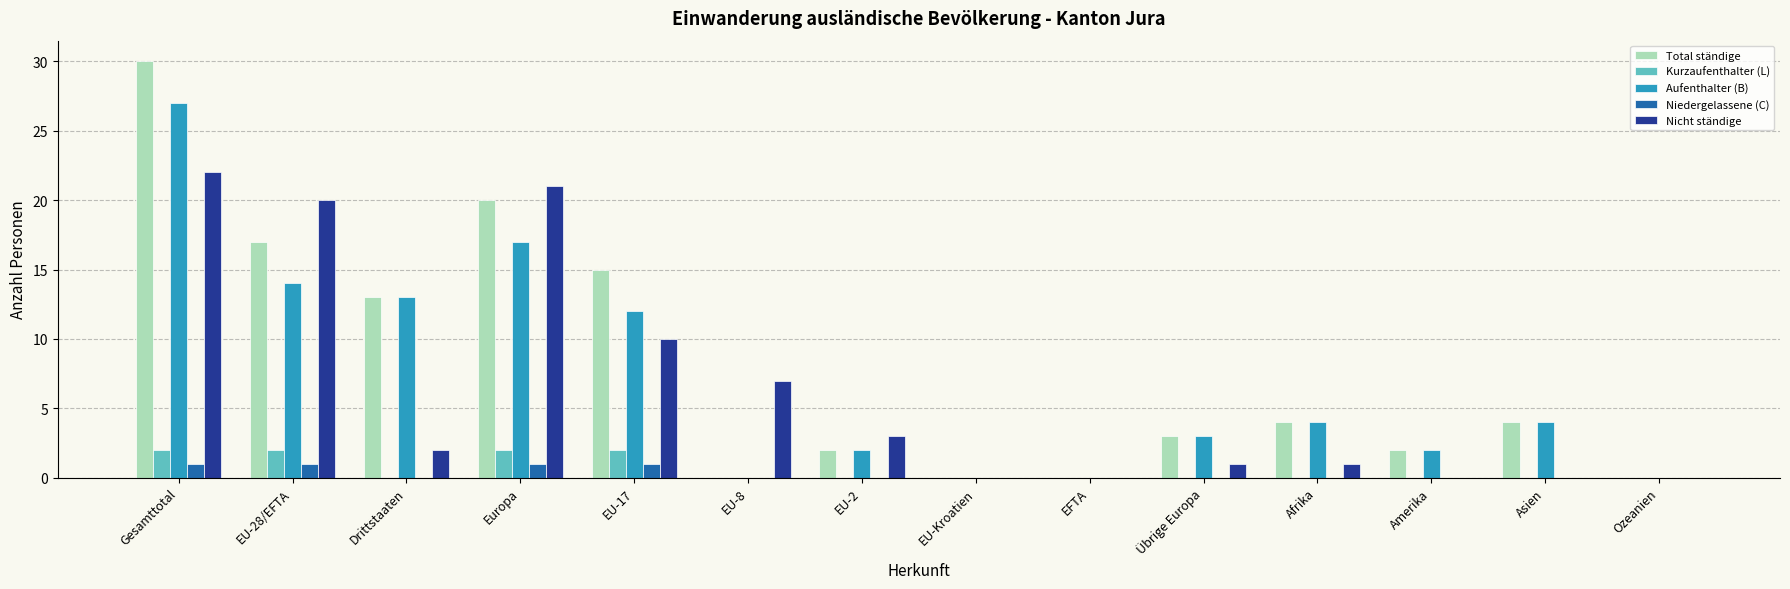

Count the number of categories in the chart.

14